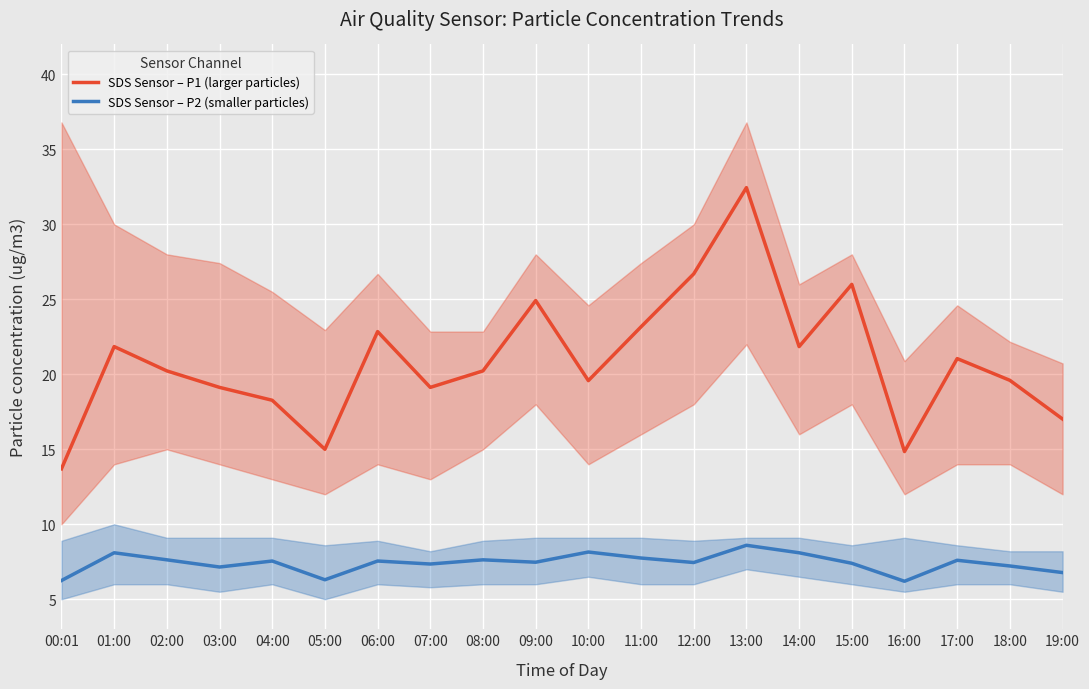

What is the label of the 12th point from the left?

11:00